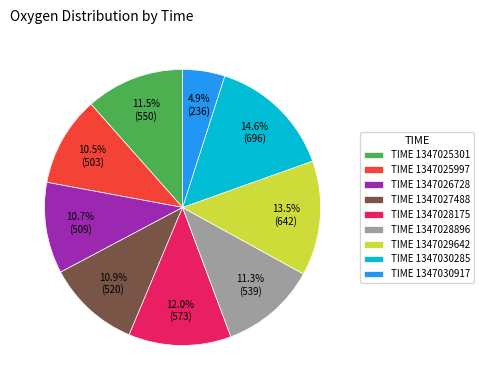

Is there a majority slice in this chart?

No